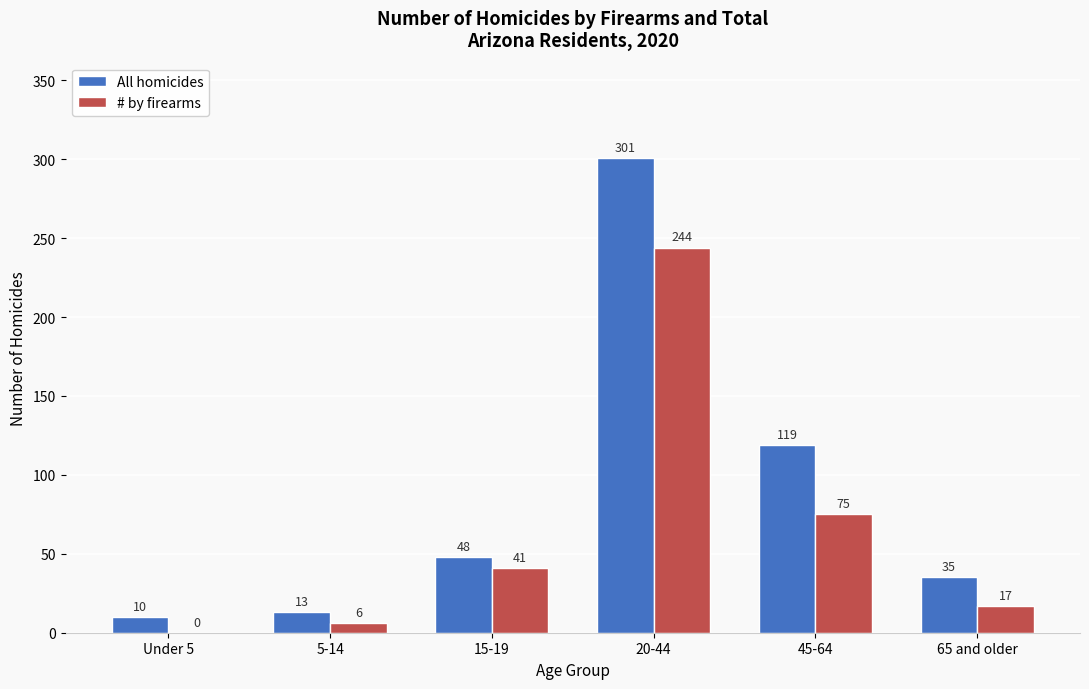

Reading left to right, list all the values displayed in this chart.

All homicides: Under 5=10	5-14=13	15-19=48	20-44=301	45-64=119	65 and older=35
# by firearms: Under 5=0	5-14=6	15-19=41	20-44=244	45-64=75	65 and older=17